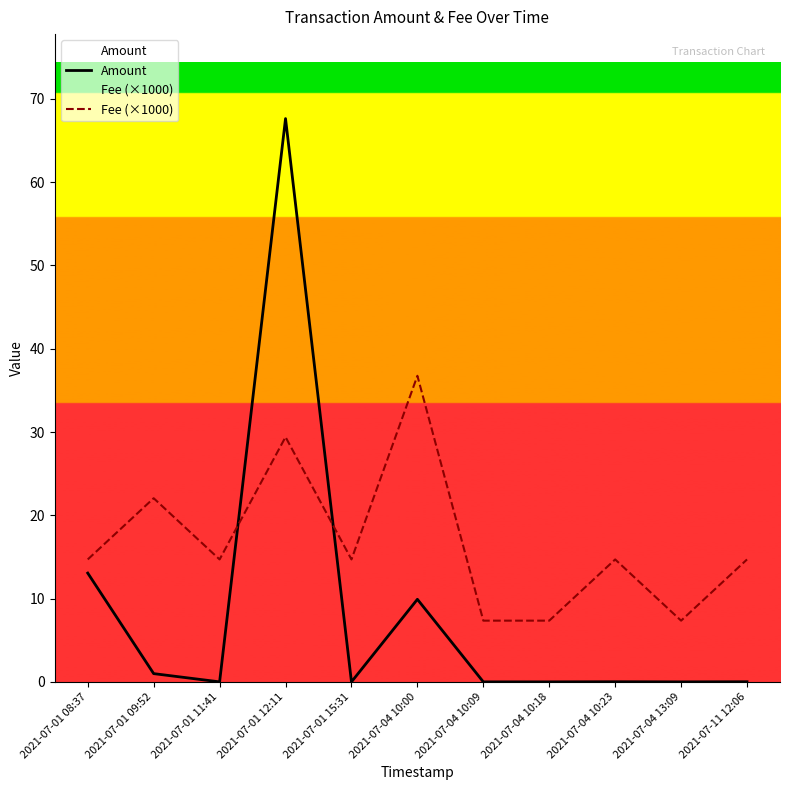

At which category does the chart reach its minimum across all series?

2021-07-01 11:41